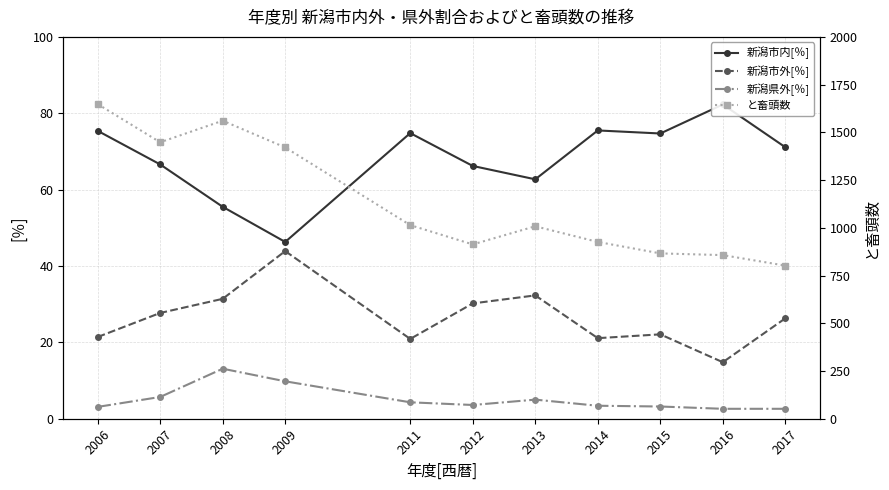

What is the total value across all series at 2017?

902.0